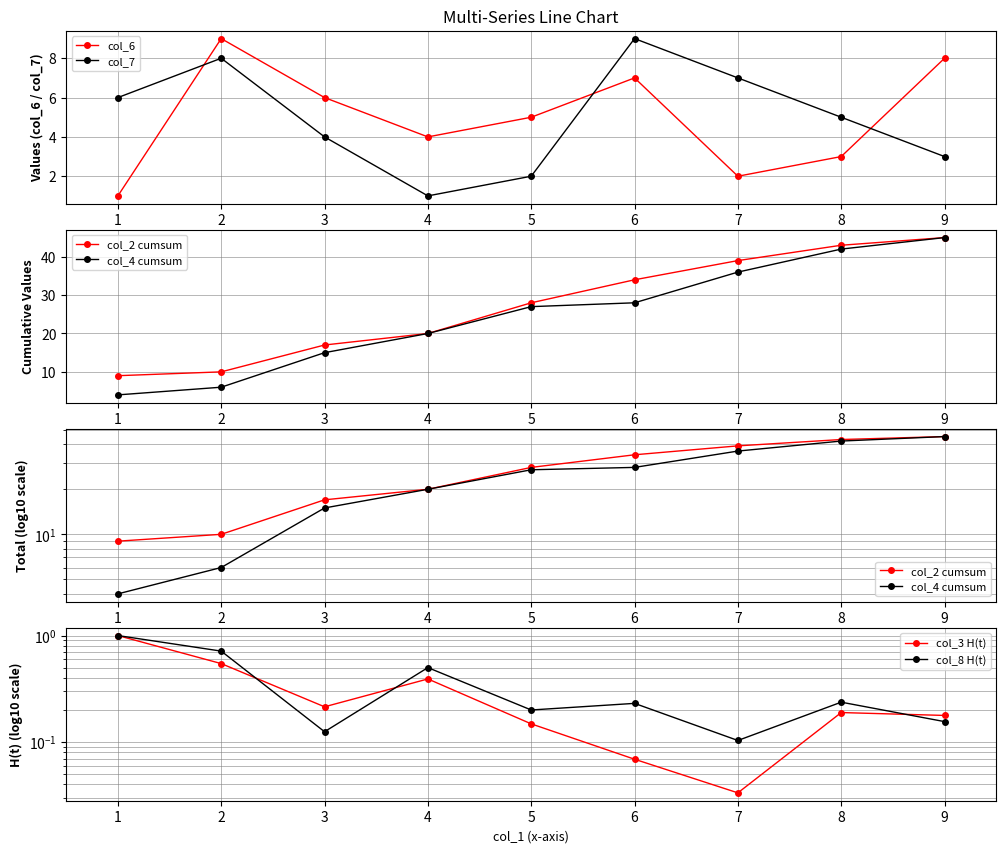

True or false: col_6 has a value of 2 at 8.

False